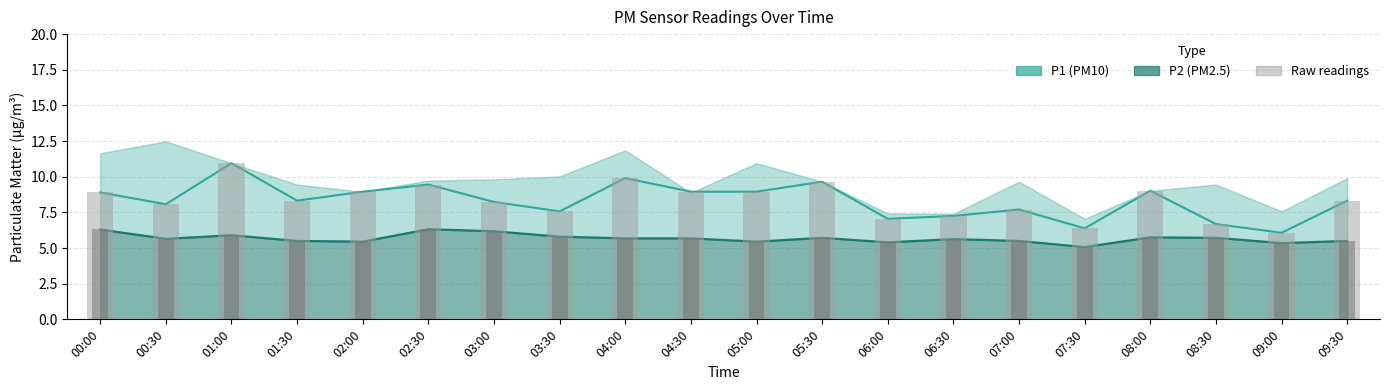

Where is P1 bars nearest to the value 8?

00:30